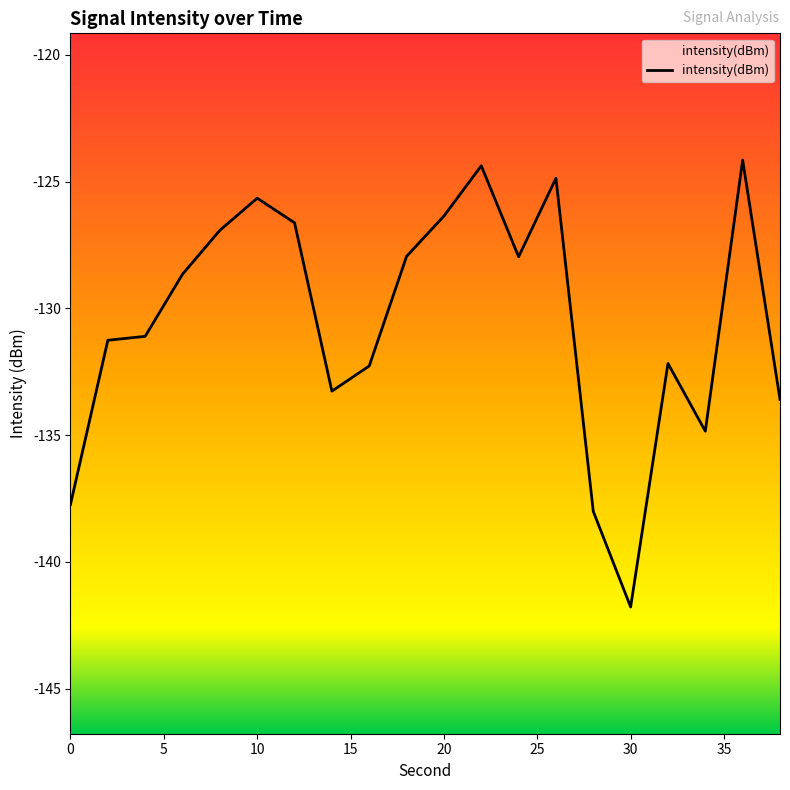

What is the greatest value displayed?

-124.1